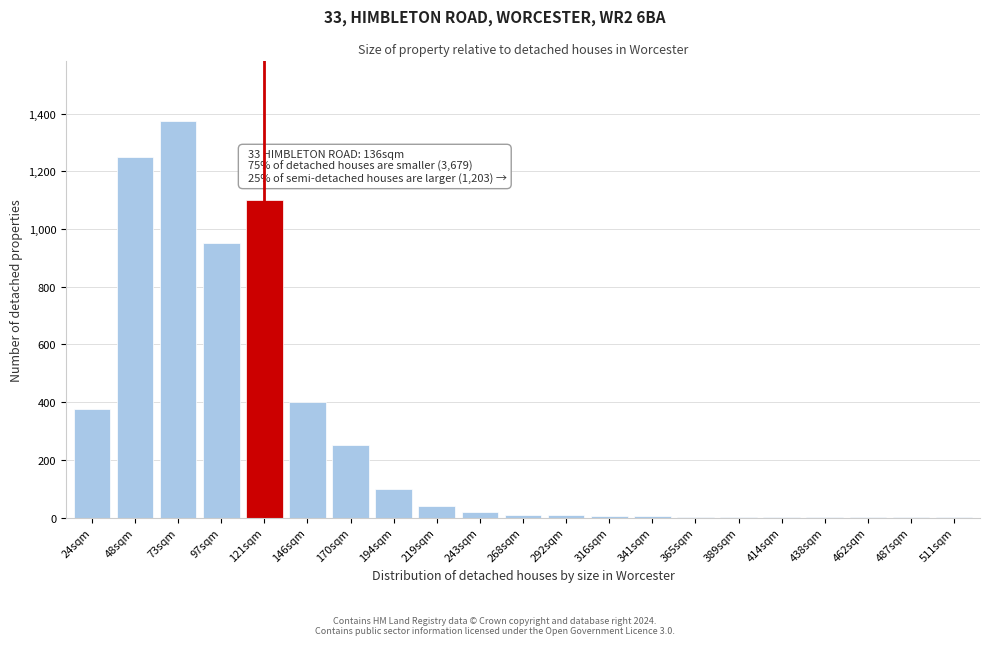

At which category does the chart reach its peak across all series?

73sqm